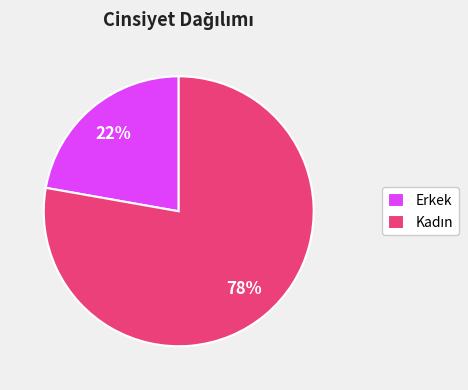

Which category has the smallest portion of the pie?

Erkek